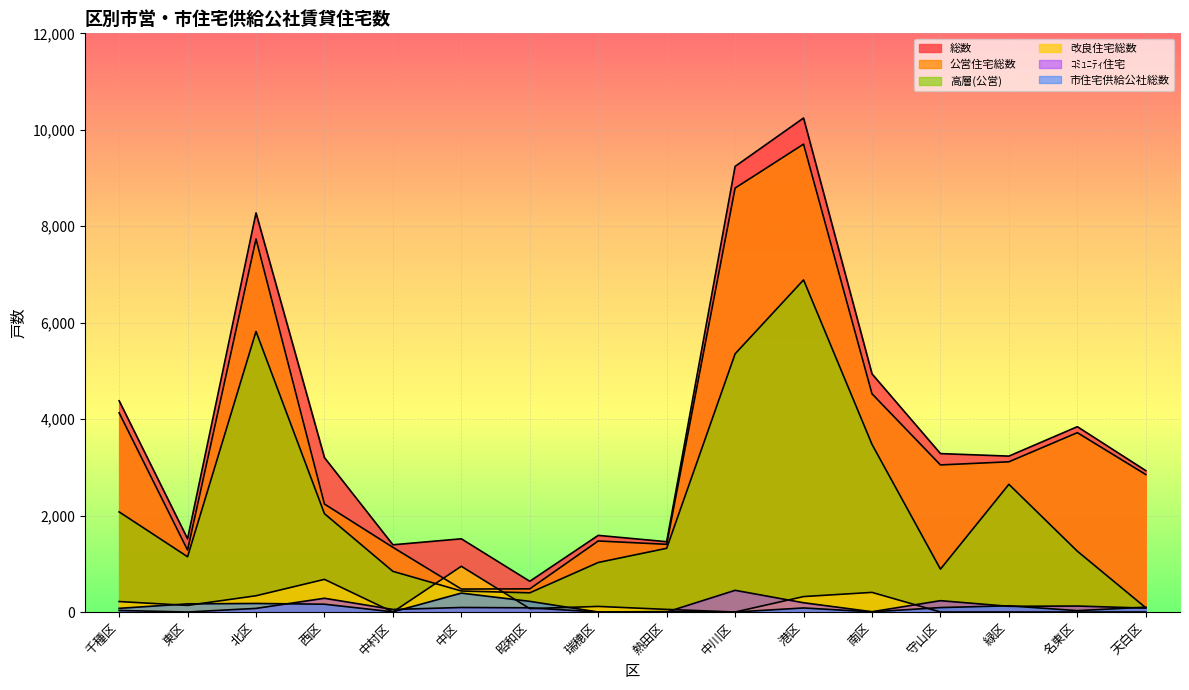

Reading left to right, transcribe all the data shown in this chart.

総数: 4380	1518	8276	3201	1394	1518	637	1589	1458	9241	10244	4938	3285	3233	3843	2932
公営住宅総数: 4131	1284	7735	2239	1341	476	480	1473	1404	8791	9702	4525	3050	3115	3719	2851
改良住宅総数: 217	137	337	677	0	948	70	116	54	0	320	407	0	0	0	0
高層(公営): 2076	1146	5818	2039	843	436	398	1027	1321	5354	6887	3476	889	2648	1261	88
市住宅供給公社総数: 76	169	177	162	3	392	221	0	9	0	84	3	92	129	28	101
ｺﾐｭﾆﾃｨ住宅: 32	0	75	285	53	94	87	0	0	450	192	6	235	118	124	81